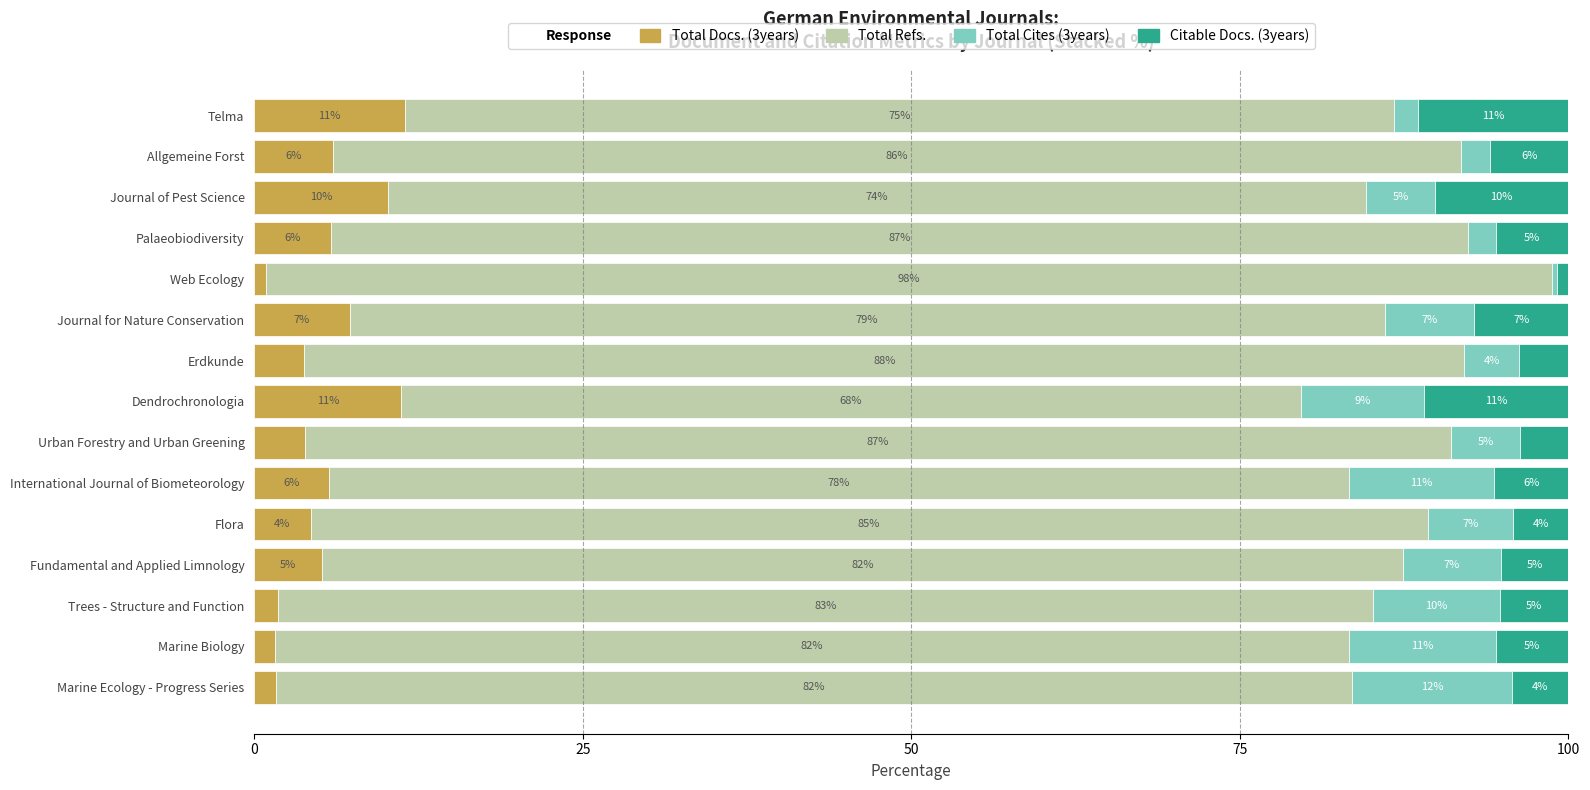

Is it true that Total Docs. (3years) equals 11.5 at Telma?

True